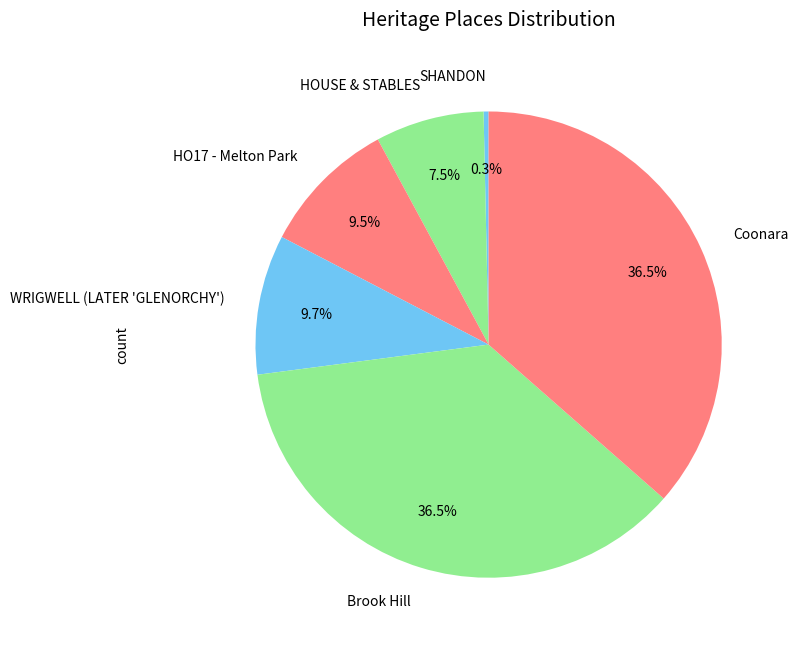

What is the ratio of the value at HO17 - Melton Park to the value at Brook Hill?

0.3